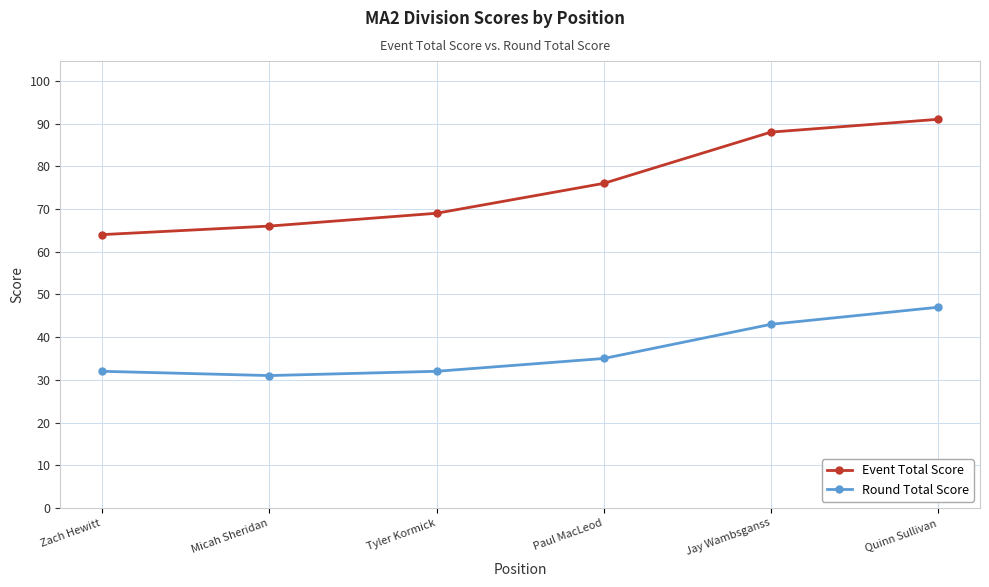

How many interior local valleys does the Round Total Score series have?

1